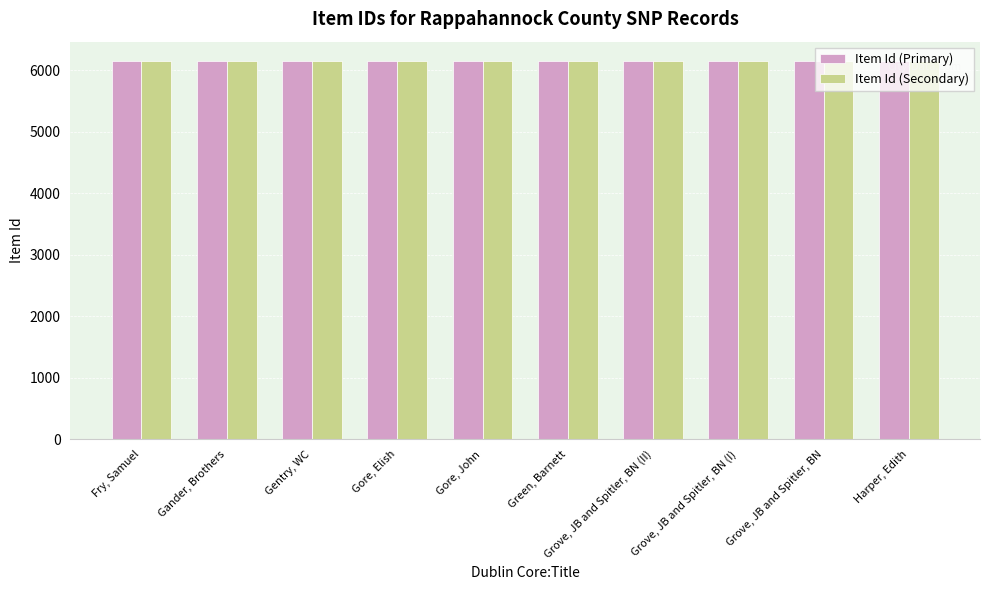

What is the minimum value shown in the chart?

6147